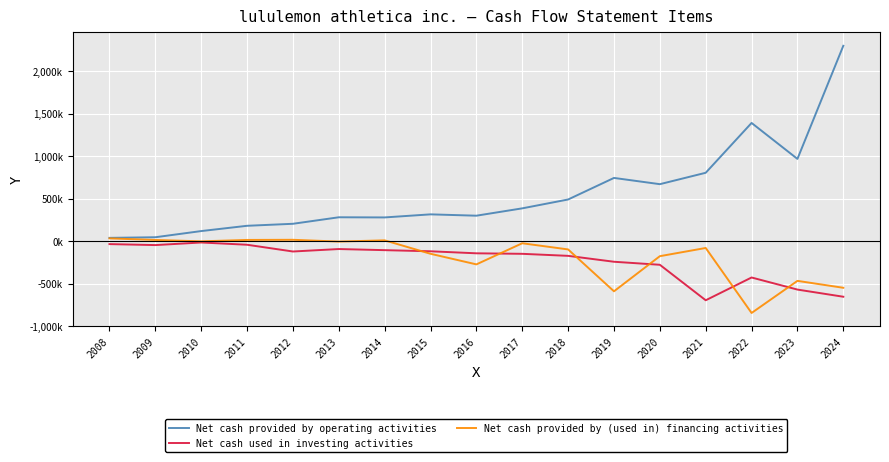

What are all the series names shown in the legend?

Net cash provided by operating activities, Net cash used in investing activities, Net cash provided by (used in) financing activities